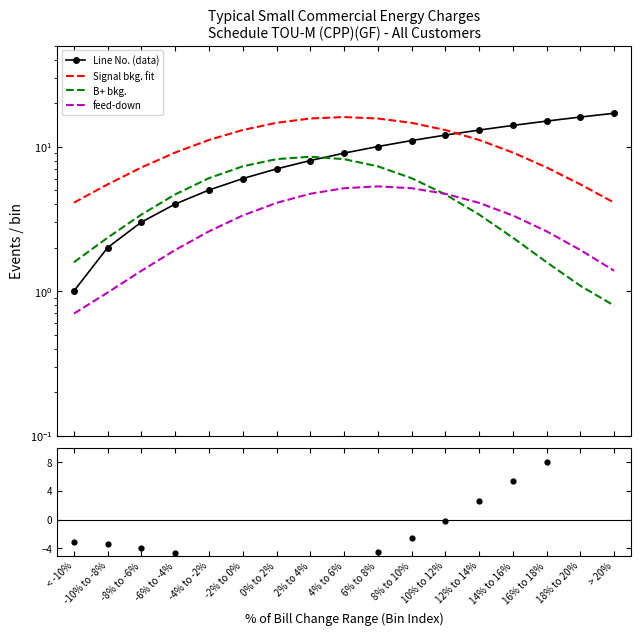

Is the value of B+ bkg. at > 20% greater than the value of Line No. (data) at 12% to 14%?

No